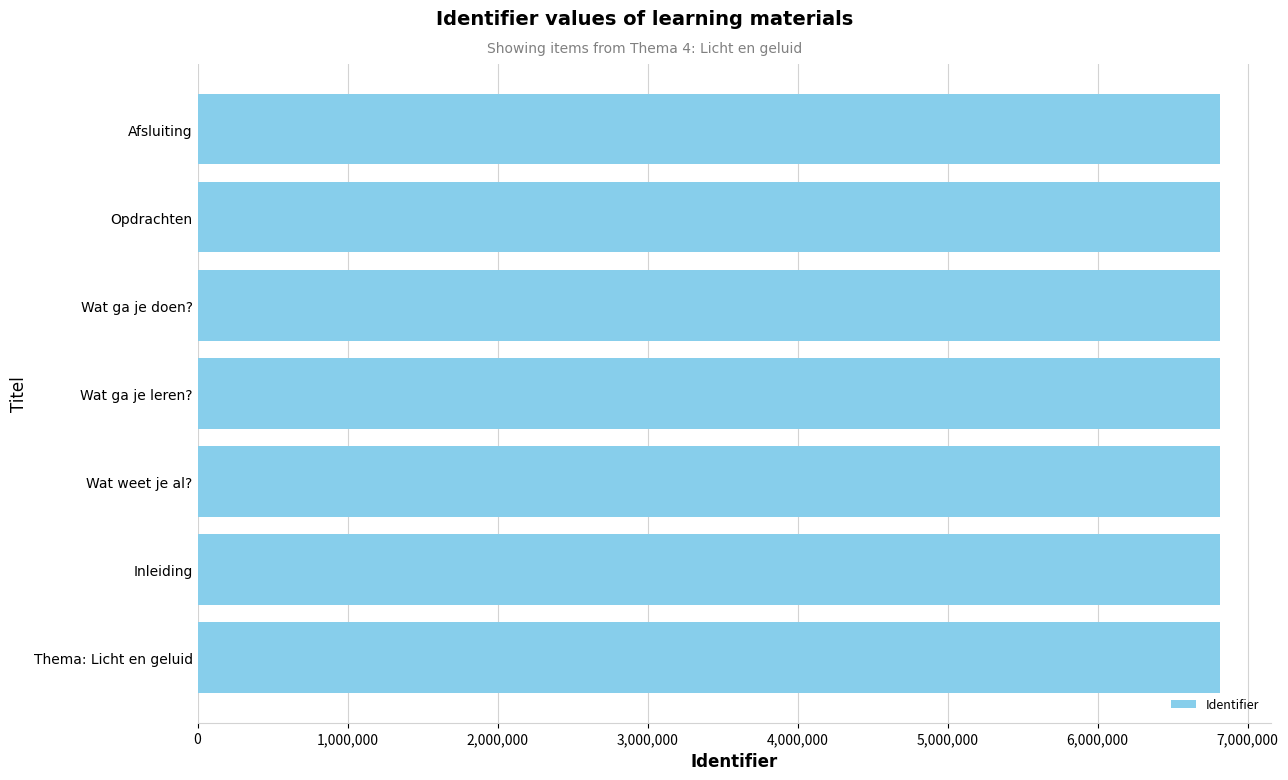

The chart shows a value of 6813503 at Wat weet je al?. True or false?

True